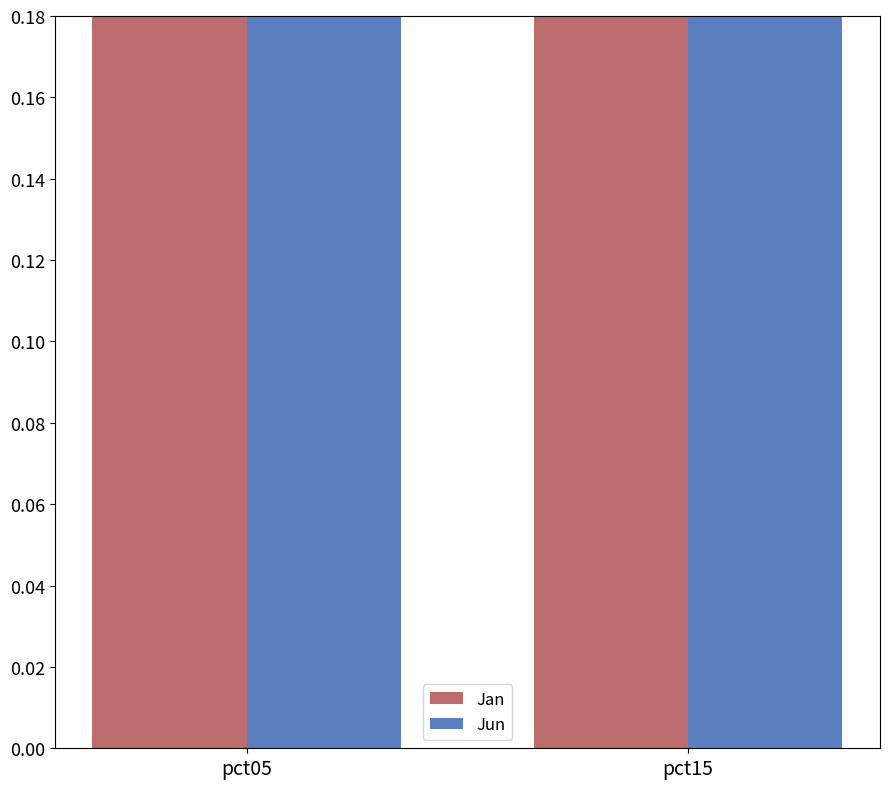

Where does the Jan series first go above 2?

pct05